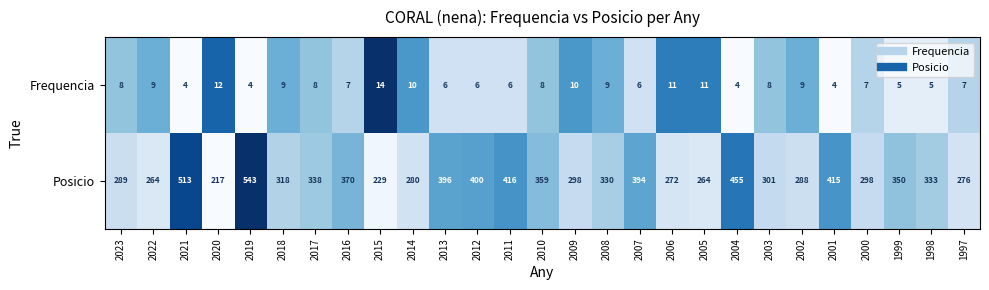

What is the maximum value shown in the chart?

543